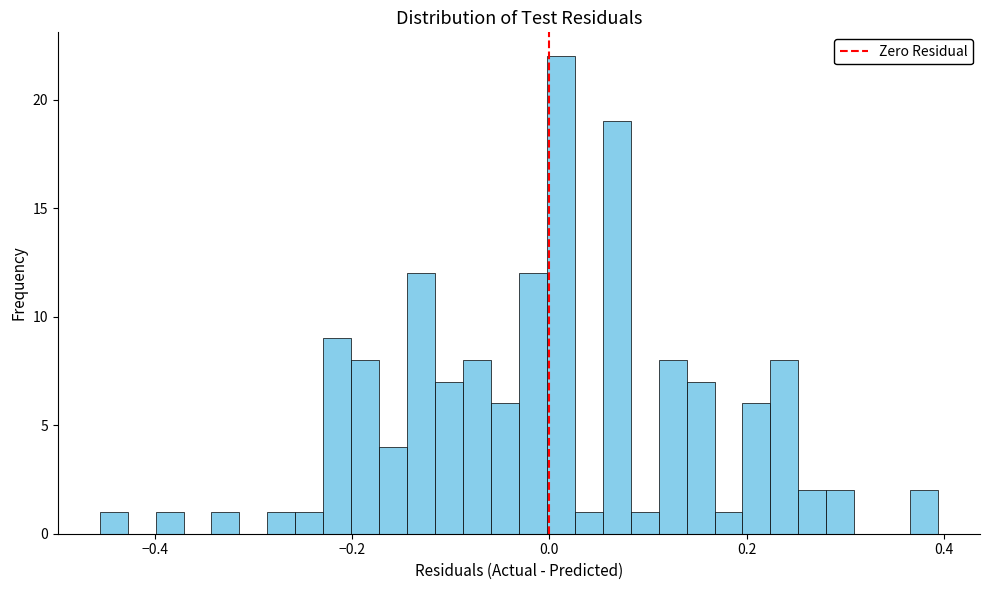

Around what value on the x-axis is the tallest bar? Give the approximate position of its centre, as read against the axis.

0.02